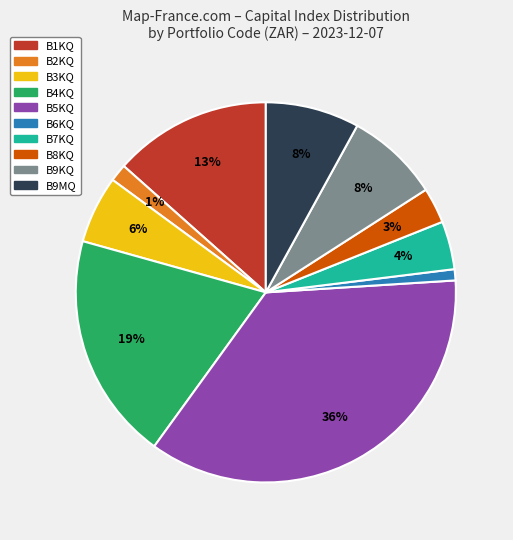

Is B3KQ the majority of the pie?

No